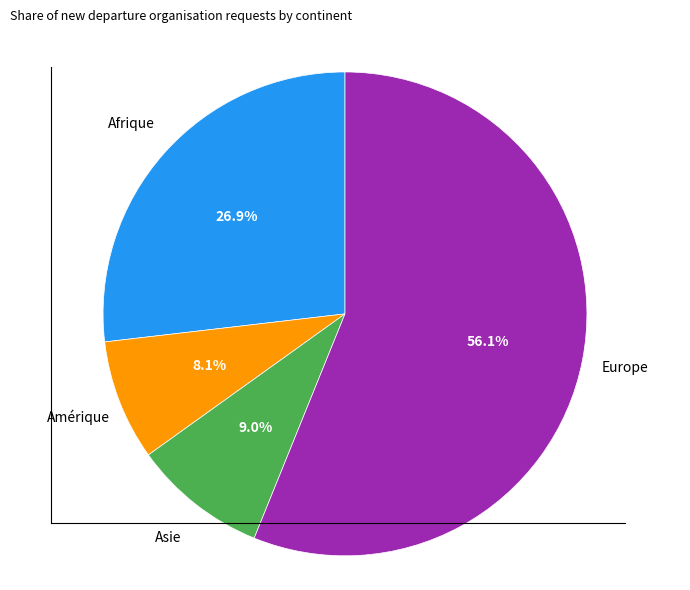

How many segments does this pie chart have?

4